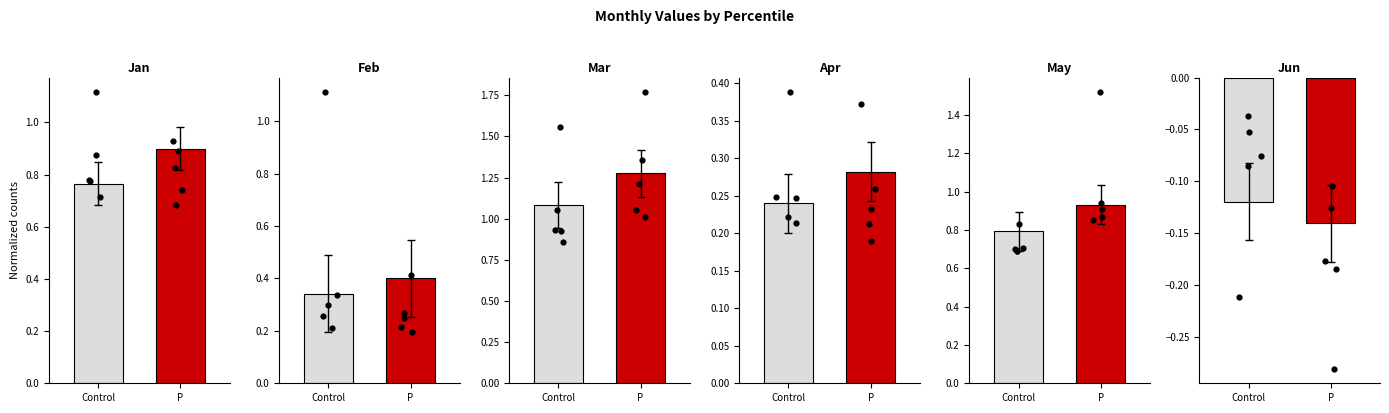

At which category is the sum across all series the highest?

P